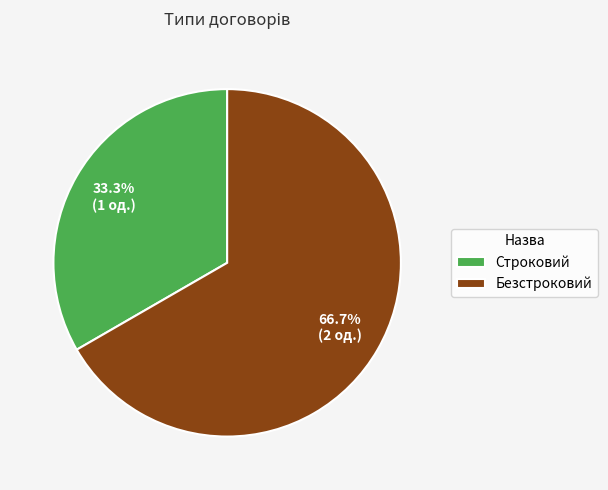

Which category has the smallest portion of the pie?

Строковий